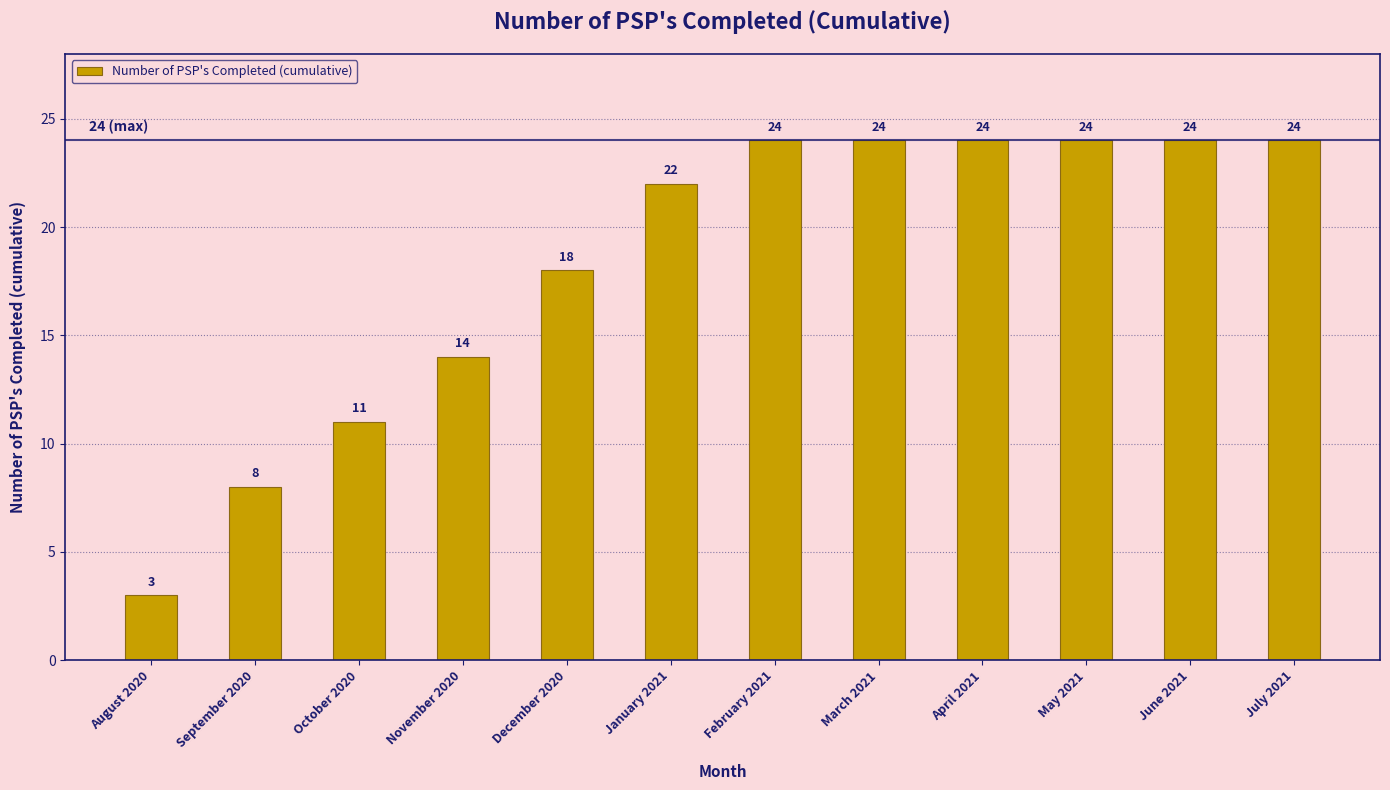

Read the value at April 2021.

24